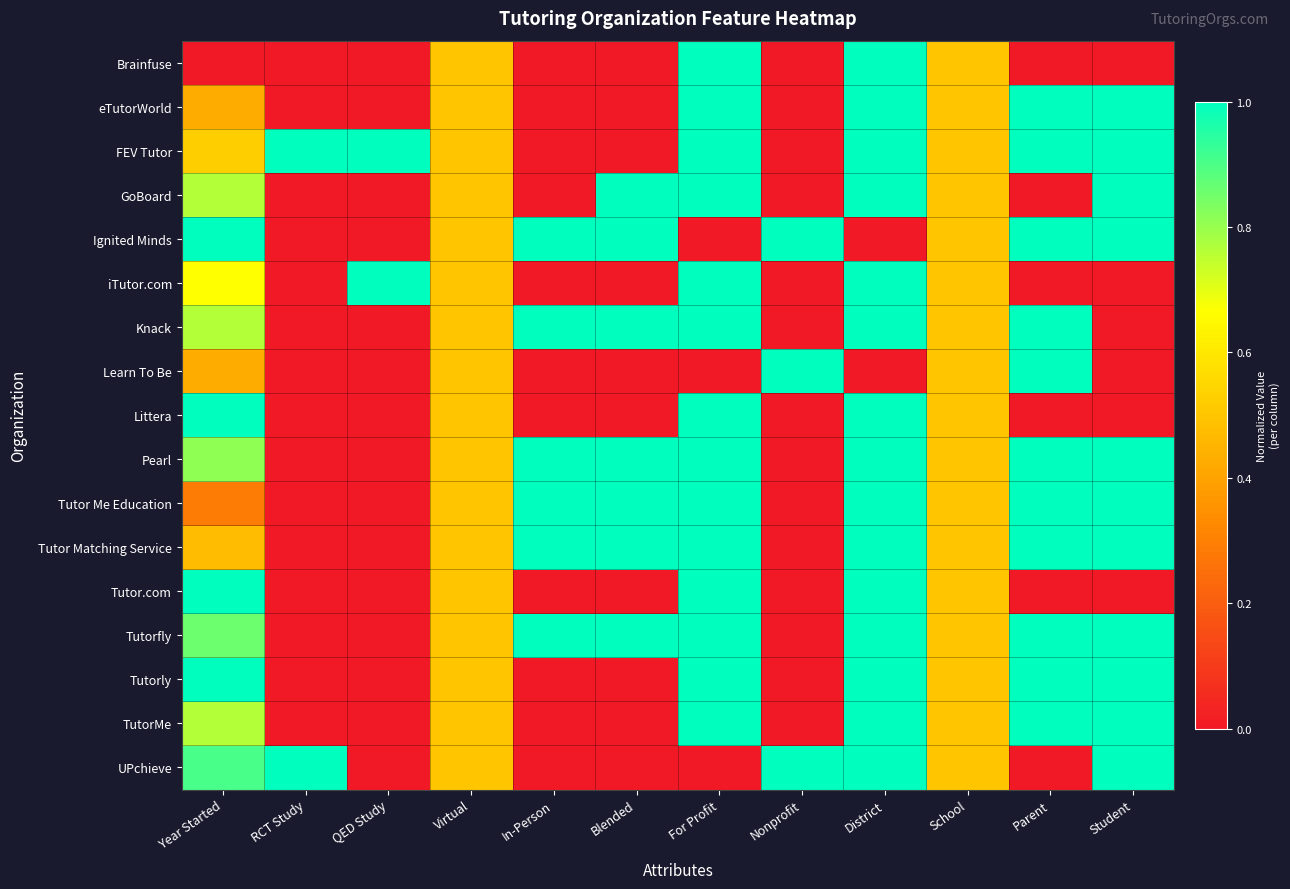

Between QED Study and Virtual, which is larger?

Virtual